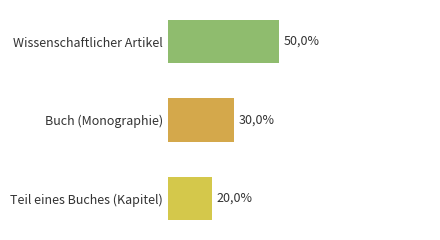

Are the bars horizontal?

Yes